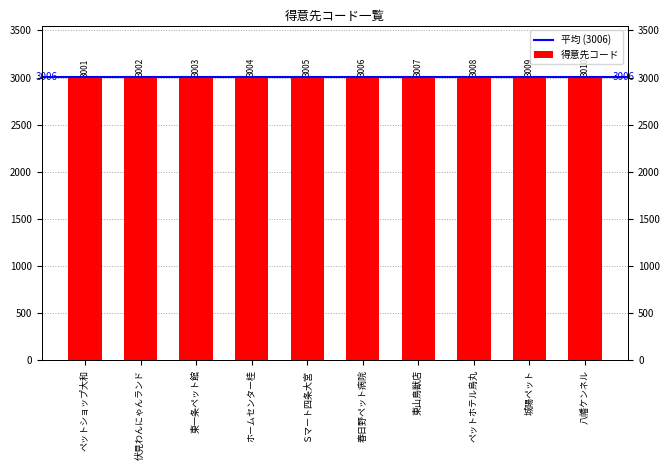

Is it true that the value at 八幡ケンネル is 886?

False